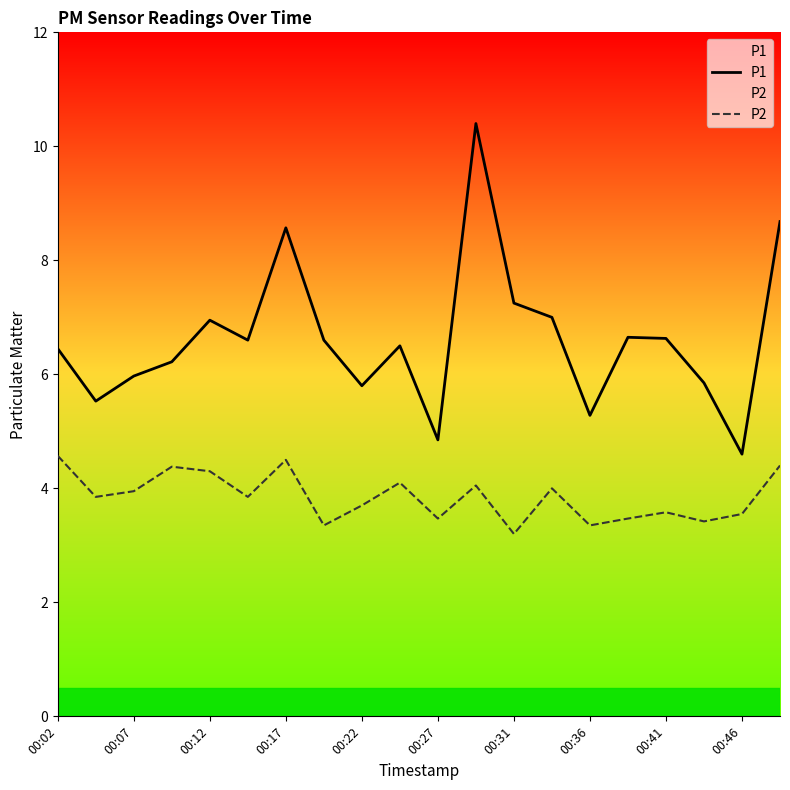

At how many categories does at least one series exceed 5?

18